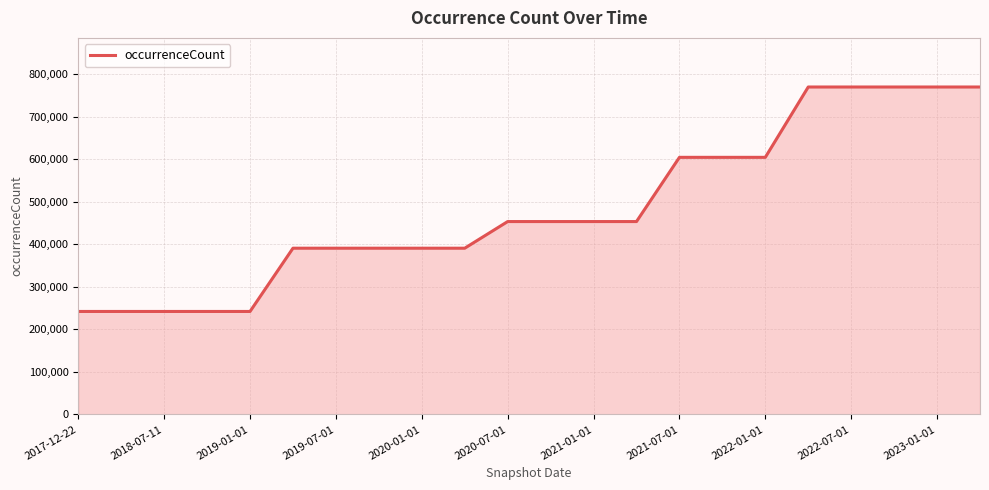

What is the smallest value displayed?

242008